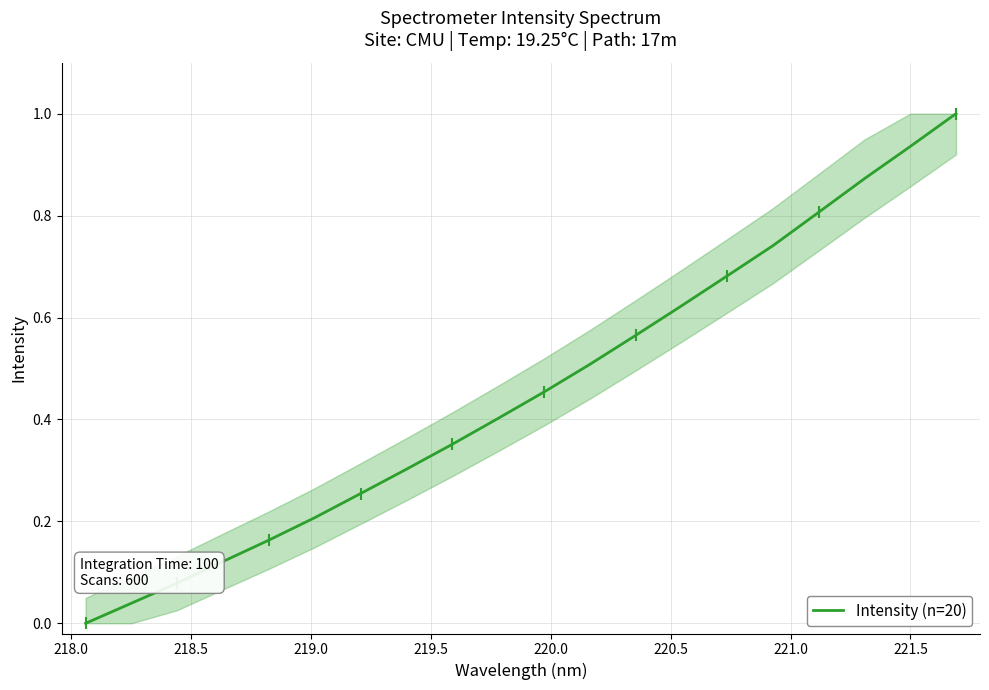

What is the difference between the maximum and minimum values?

1.0